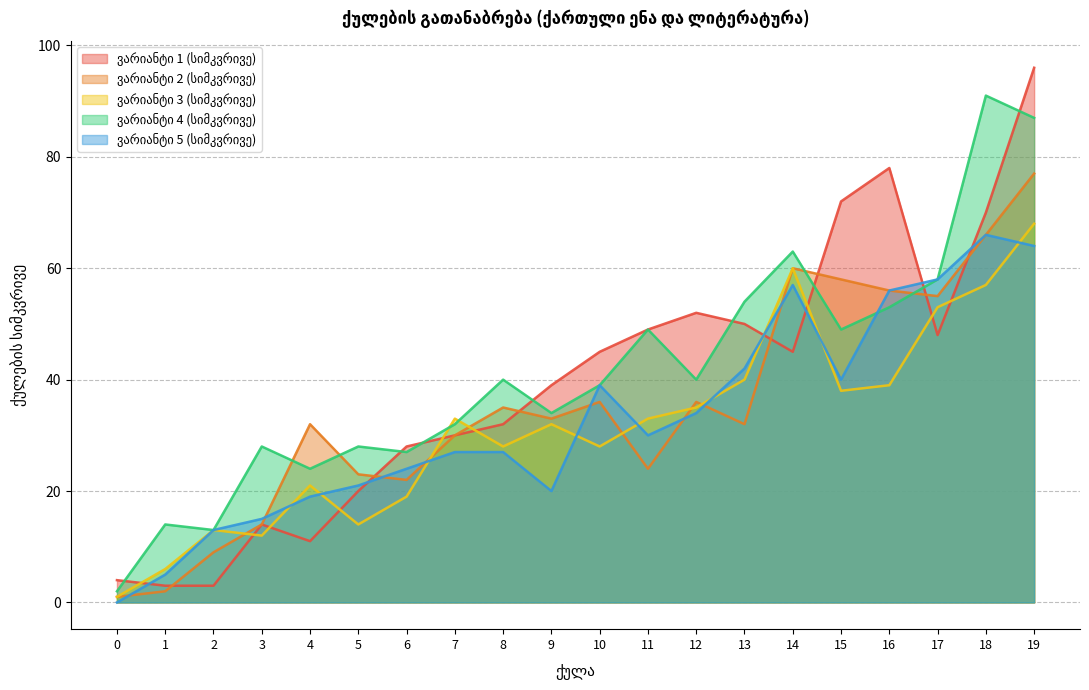

What are all the series names shown in the legend?

ვარიანტი 1 (სიმკვრივე), ვარიანტი 2 (სიმკვრივე), ვარიანტი 3 (სიმკვრივე), ვარიანტი 4 (სიმკვრივე), ვარიანტი 5 (სიმკვრივე)